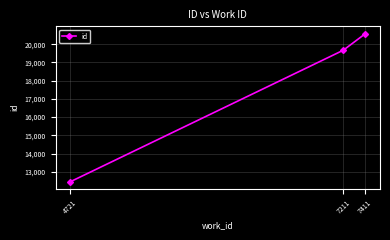

True or false: the data shows 19669 at 7211.

True